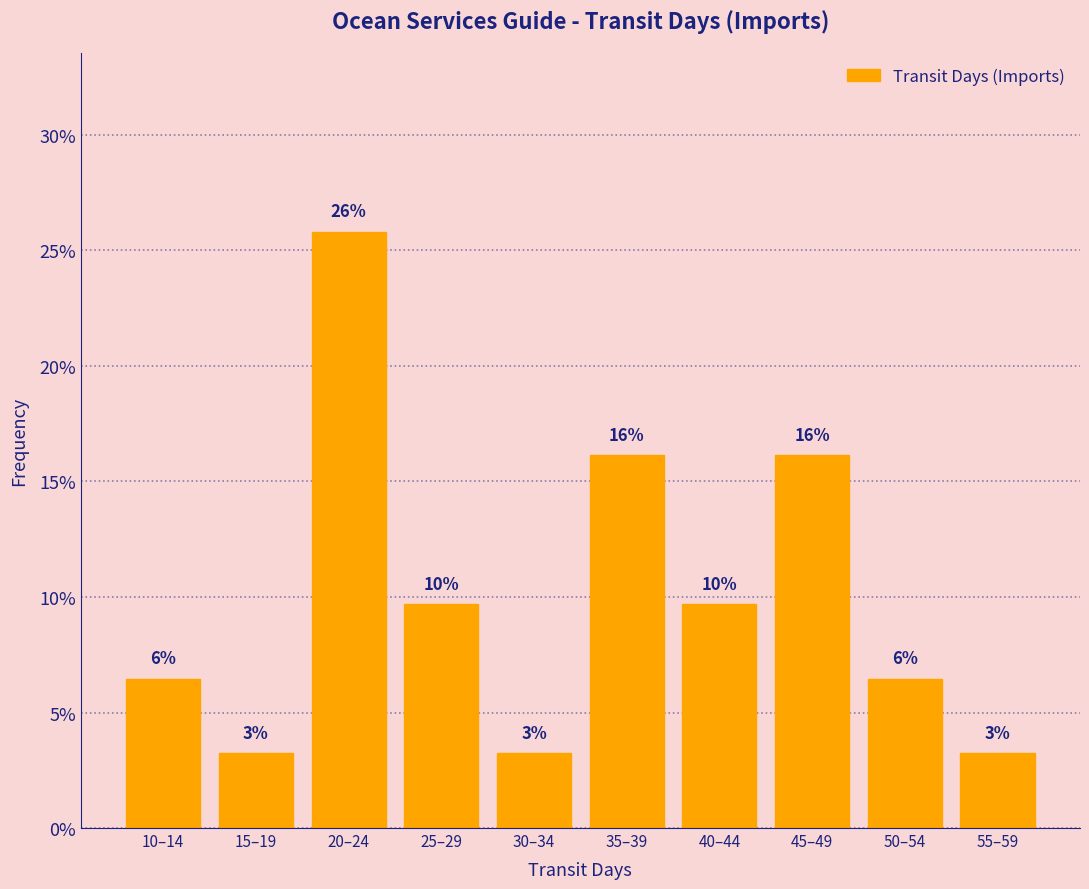

Does the chart contain any negative values?

No